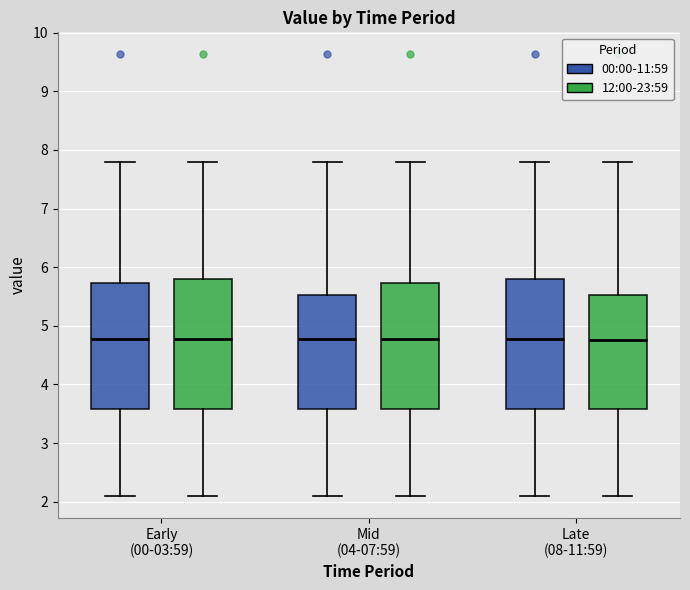

Reading left to right, transcribe this box plot: for each box, give where its median line is, the range the box spans, and where its two whiskers end, as read against the y-axis. The values are not printed on the chart, so give them approximately, as read against the axis.

Early (00-03:59) (00:00-11:59): median 4.8, box 3.6 to 5.7, whiskers 2.1 to 7.8
Early (00-03:59) (12:00-23:59): median 4.8, box 3.6 to 5.8, whiskers 2.1 to 7.8
Mid (04-07:59) (00:00-11:59): median 4.8, box 3.6 to 5.5, whiskers 2.1 to 7.8
Mid (04-07:59) (12:00-23:59): median 4.8, box 3.6 to 5.7, whiskers 2.1 to 7.8
Late (08-11:59) (00:00-11:59): median 4.8, box 3.6 to 5.8, whiskers 2.1 to 7.8
Late (08-11:59) (12:00-23:59): median 4.8, box 3.6 to 5.5, whiskers 2.1 to 7.8